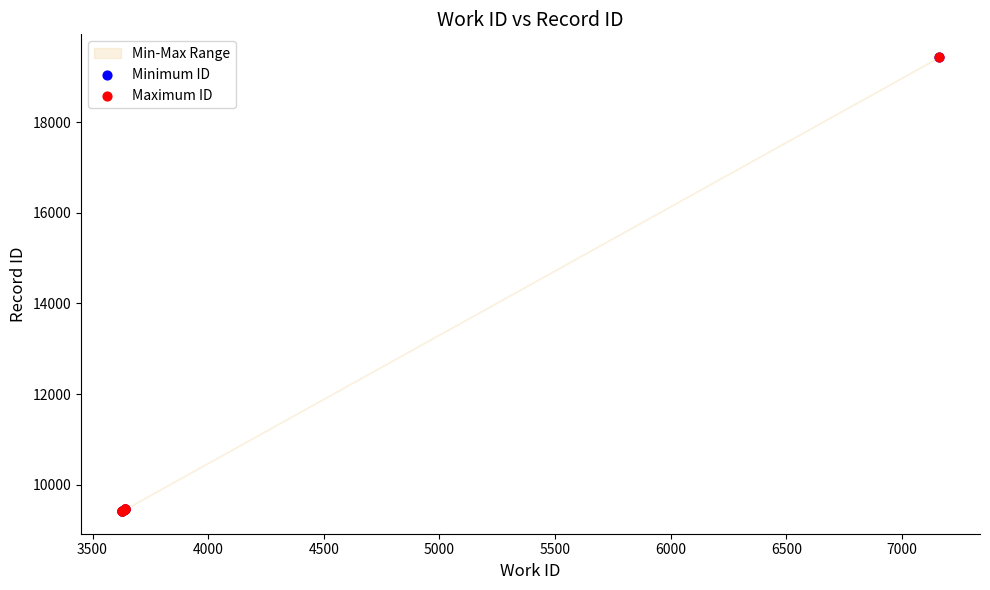

What are all the series names shown in the legend?

Minimum ID, Maximum ID